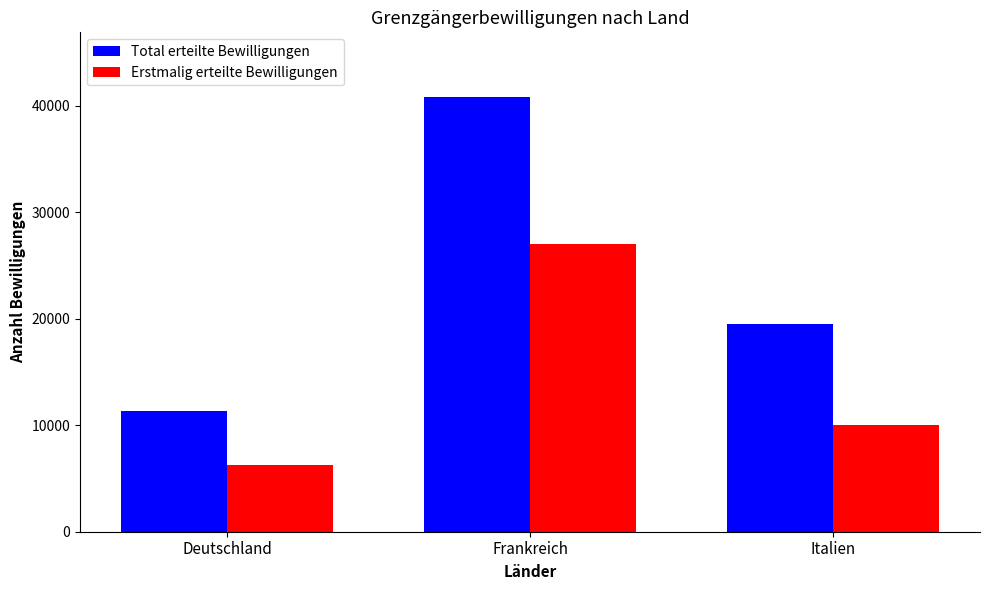

How many distinct data groups are displayed?

2